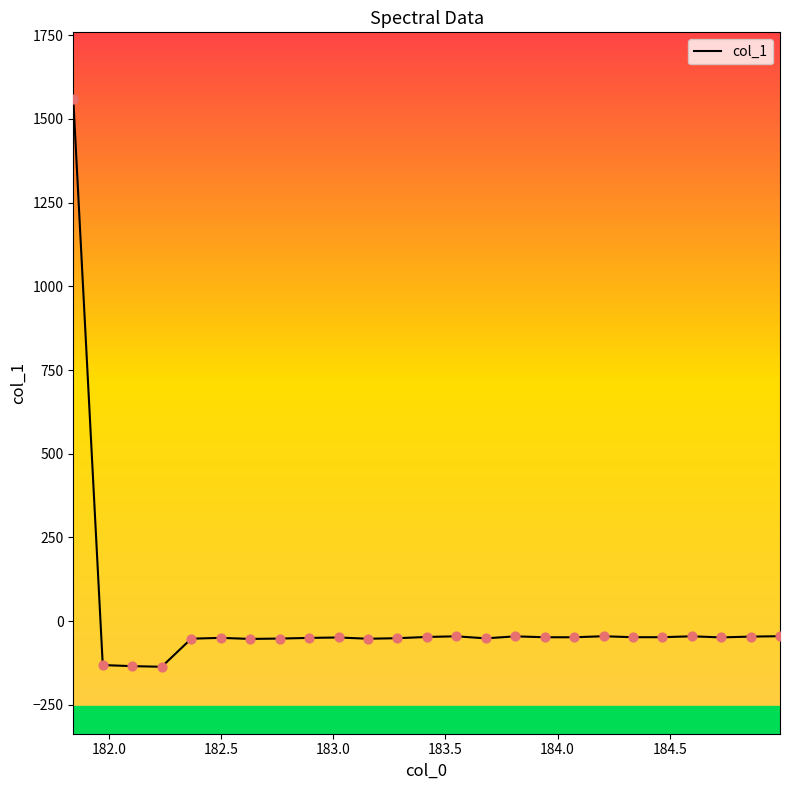

What is the smallest value displayed?

-136.4